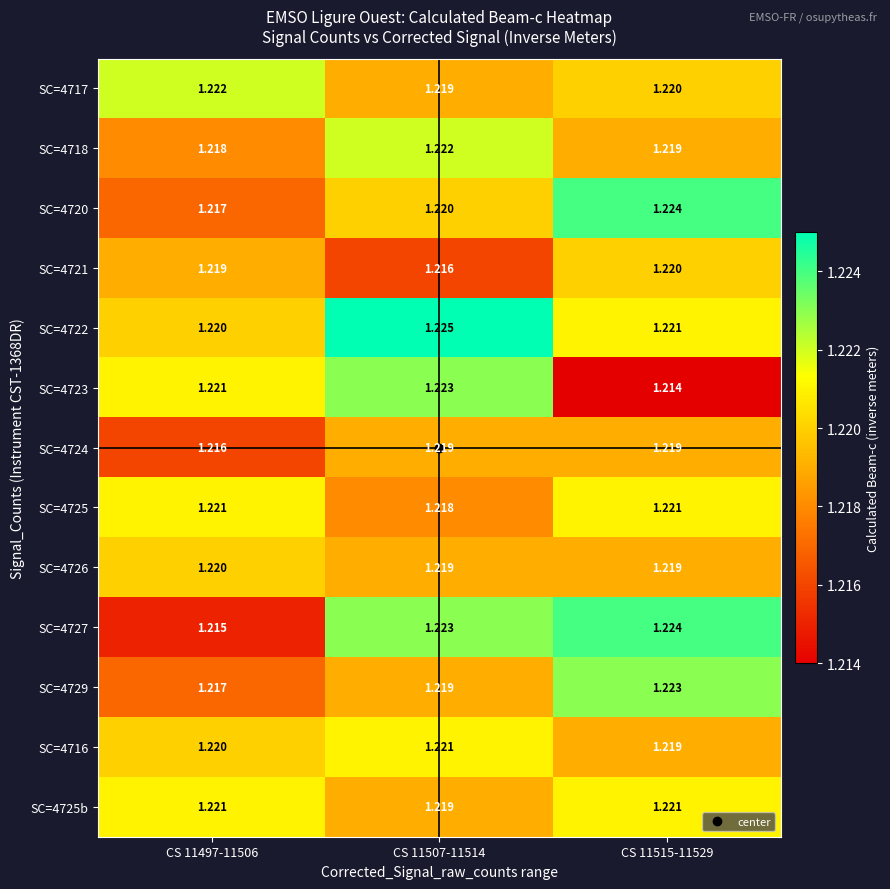

At which category is the sum across all series the highest?

CS 11515-11529